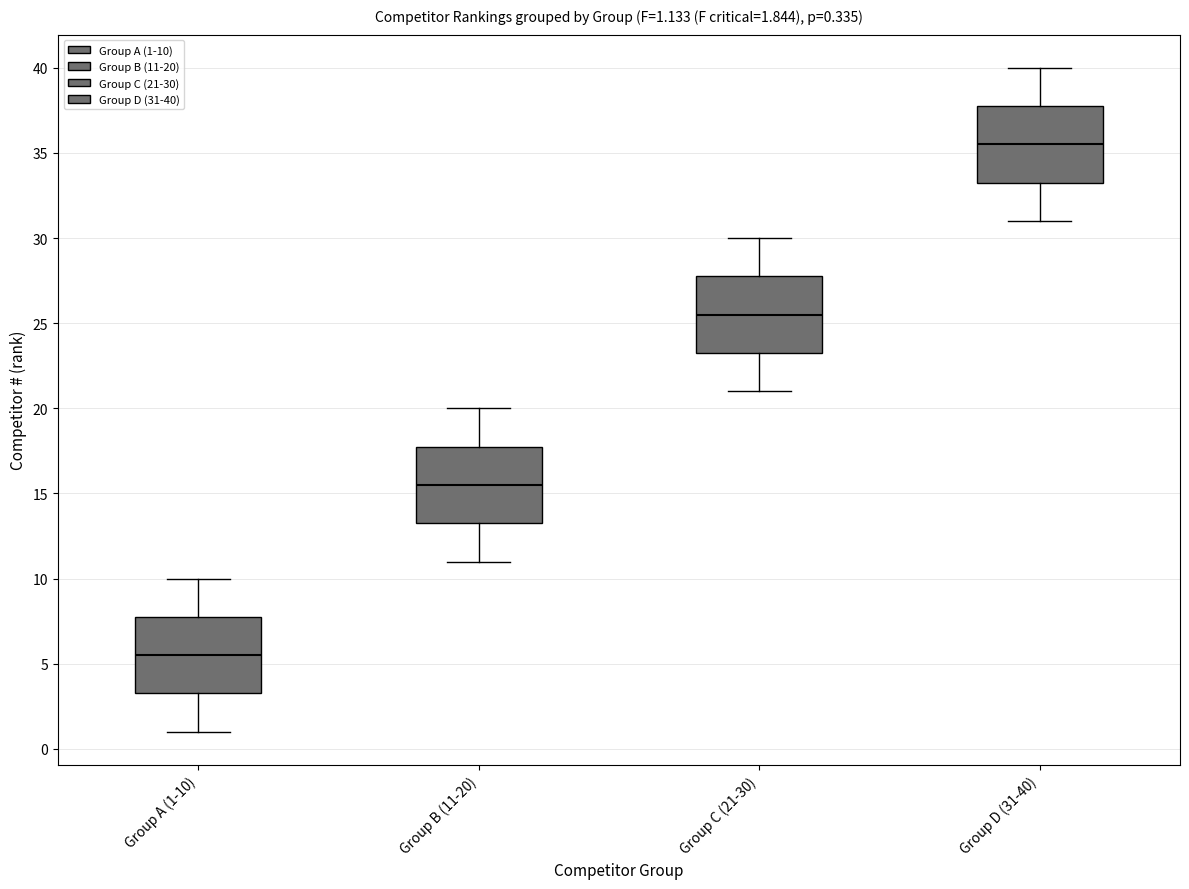

Which box's median line is the highest?

Group D (31-40)